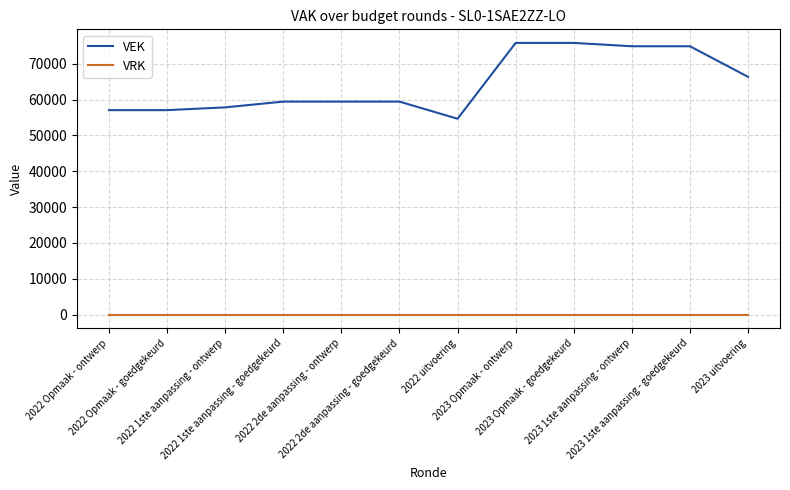

List the series in order of their overall mean, highest first.

VEK, VRK